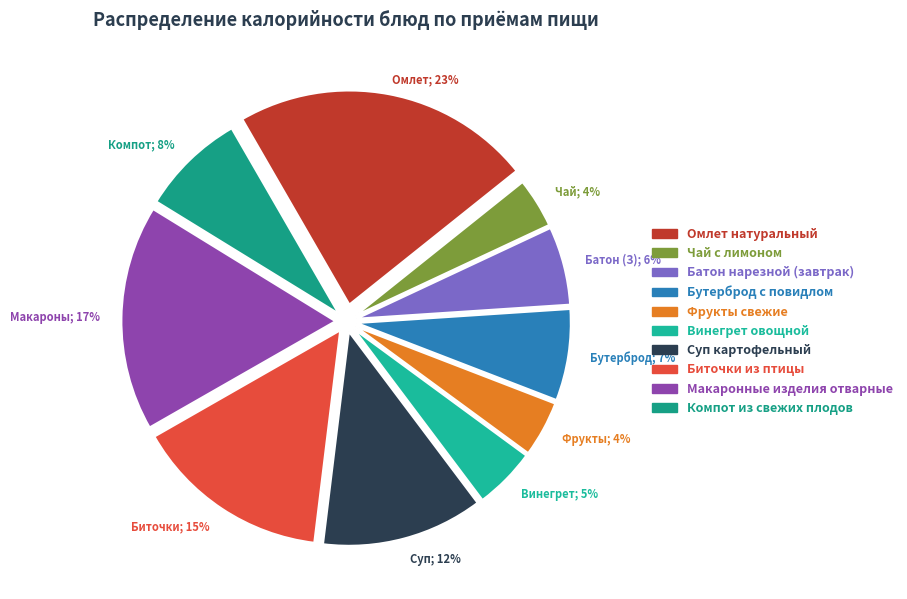

Is it true that Фрукты свежие is 12% of the pie?

False